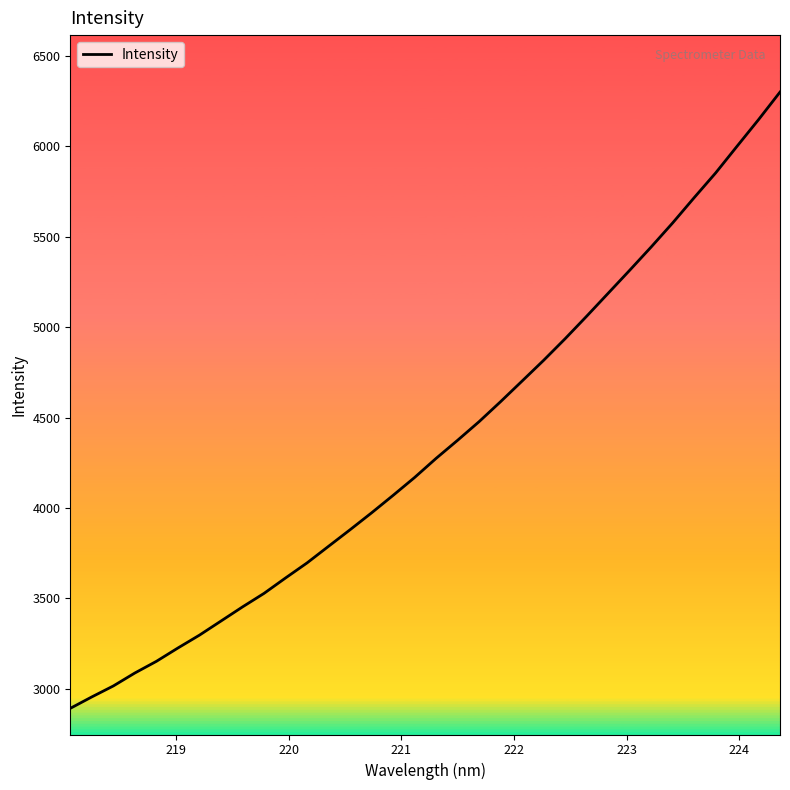

What is the smallest value displayed?

2892.1